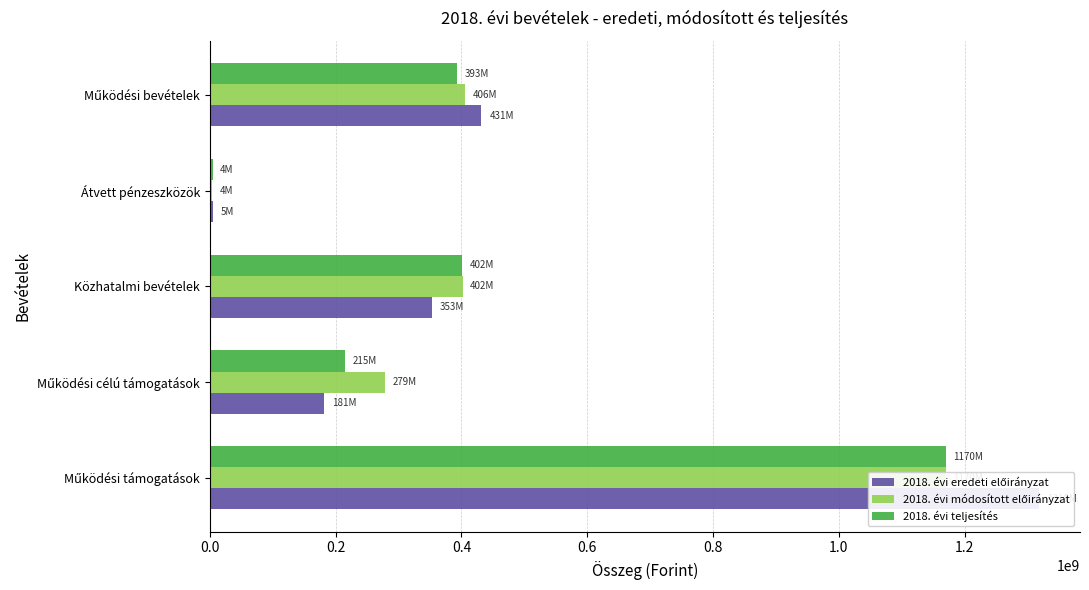

At how many categories does at least one series exceed 621806740?

1